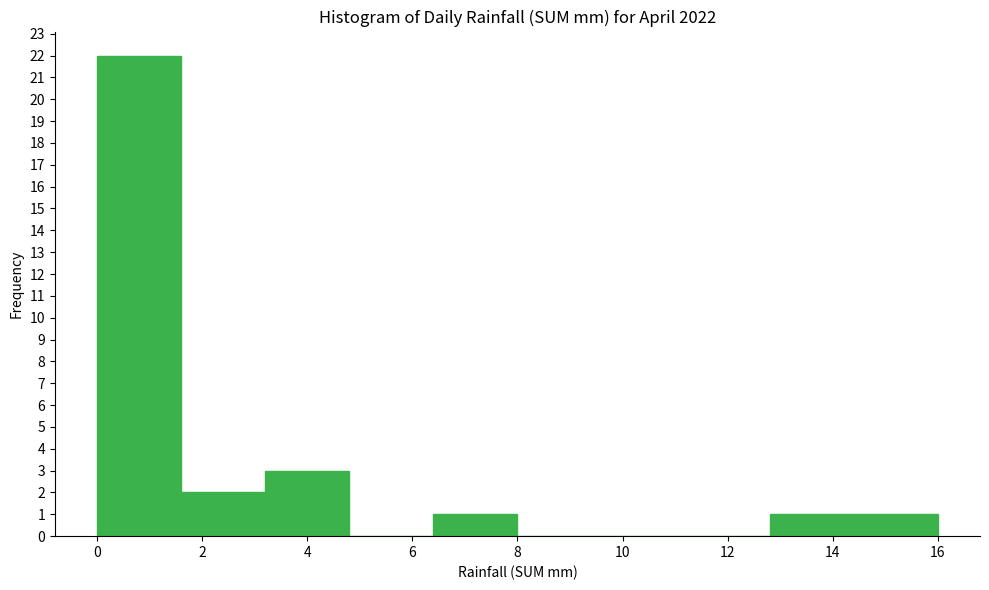

Which range on the x-axis has the tallest bar?

0.0 to 1.6